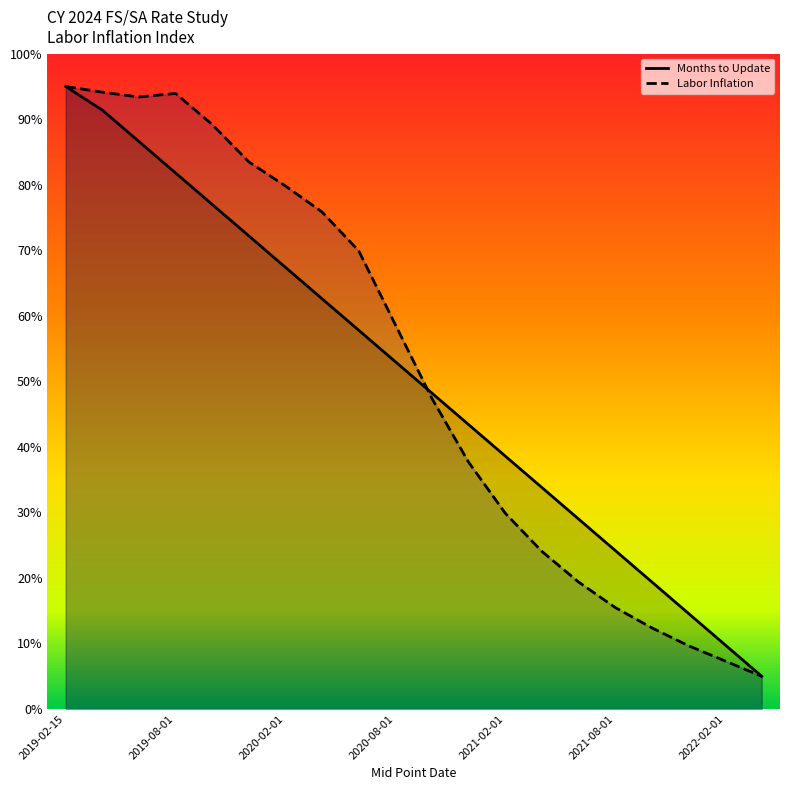

Rank the series at 2021-08-01 from highest to lowest value.

Months to Update, Labor Inflation